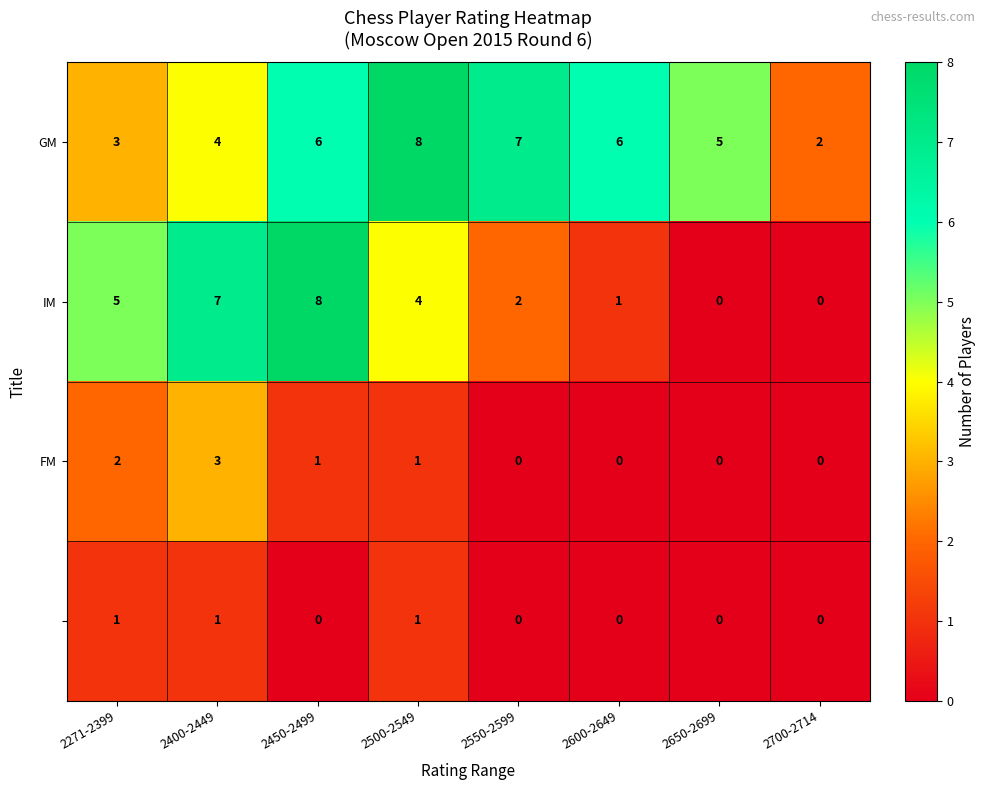

What is the total value across all series at 2400-2449?

15